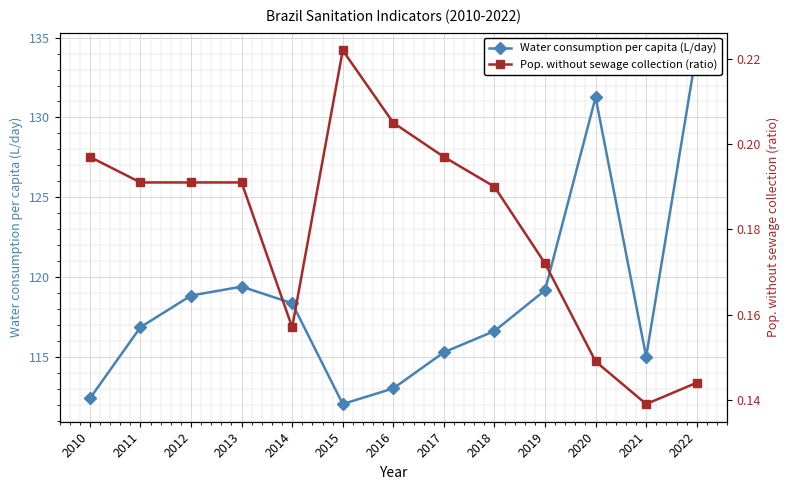

Reading left to right, what are all the values shown in this chart?

Water consumption per capita (L/day): 112.4	116.9	118.8	119.4	118.4	112.1	113.0	115.3	116.6	119.2	131.3	115.0	134.2
Pop. without sewage collection (ratio): 0.2	0.2	0.2	0.2	0.2	0.2	0.2	0.2	0.2	0.2	0.1	0.1	0.1